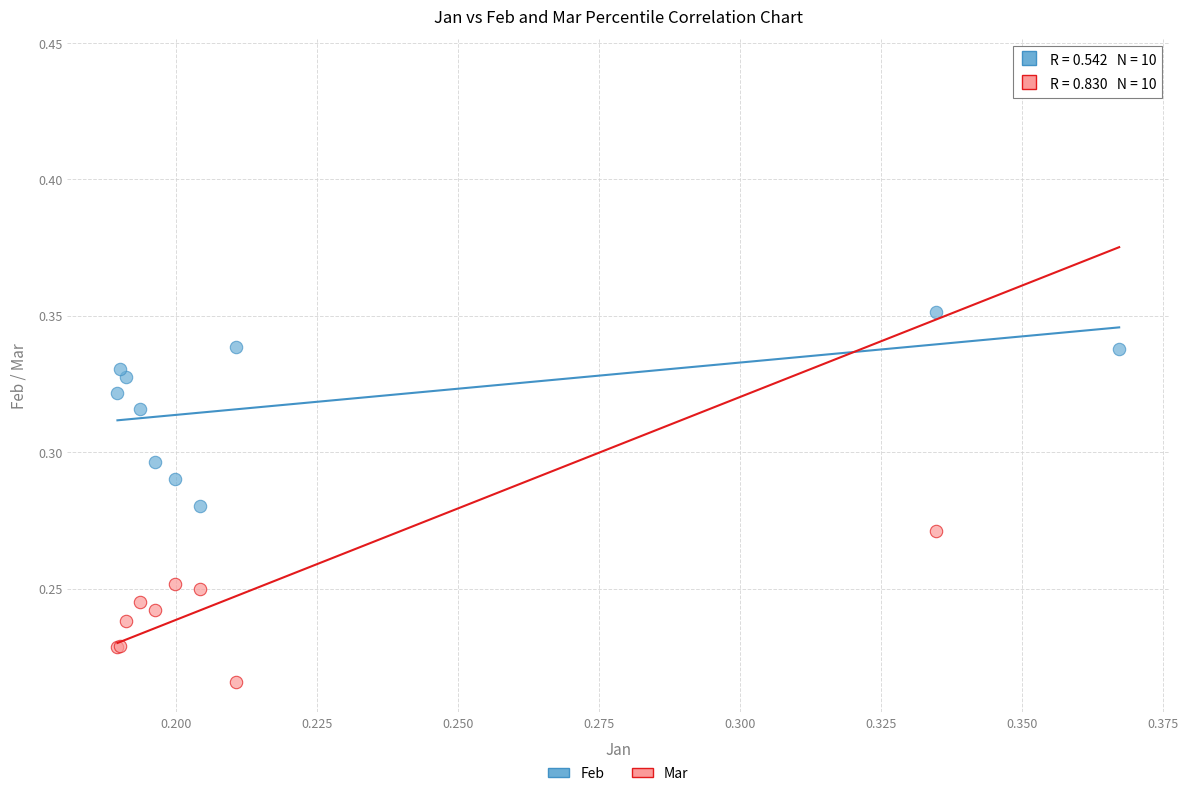

What are all the series names shown in the legend?

Feb, Mar